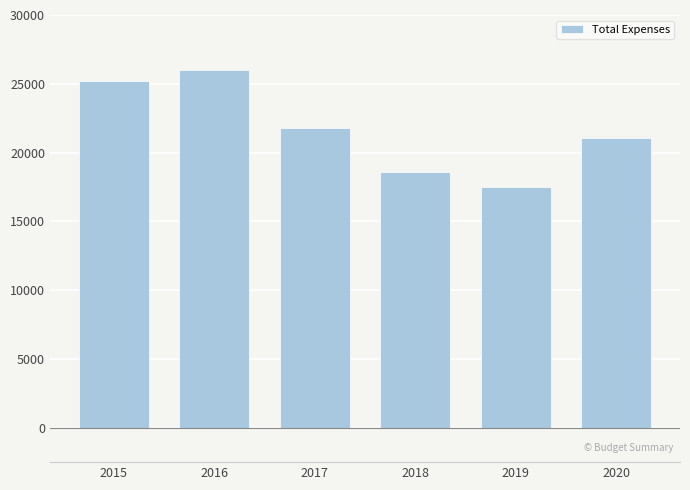

Reading left to right, what are all the values shown in this chart?

25196.5	25979.3	21775.0	18615.0	17520.0	21050.0